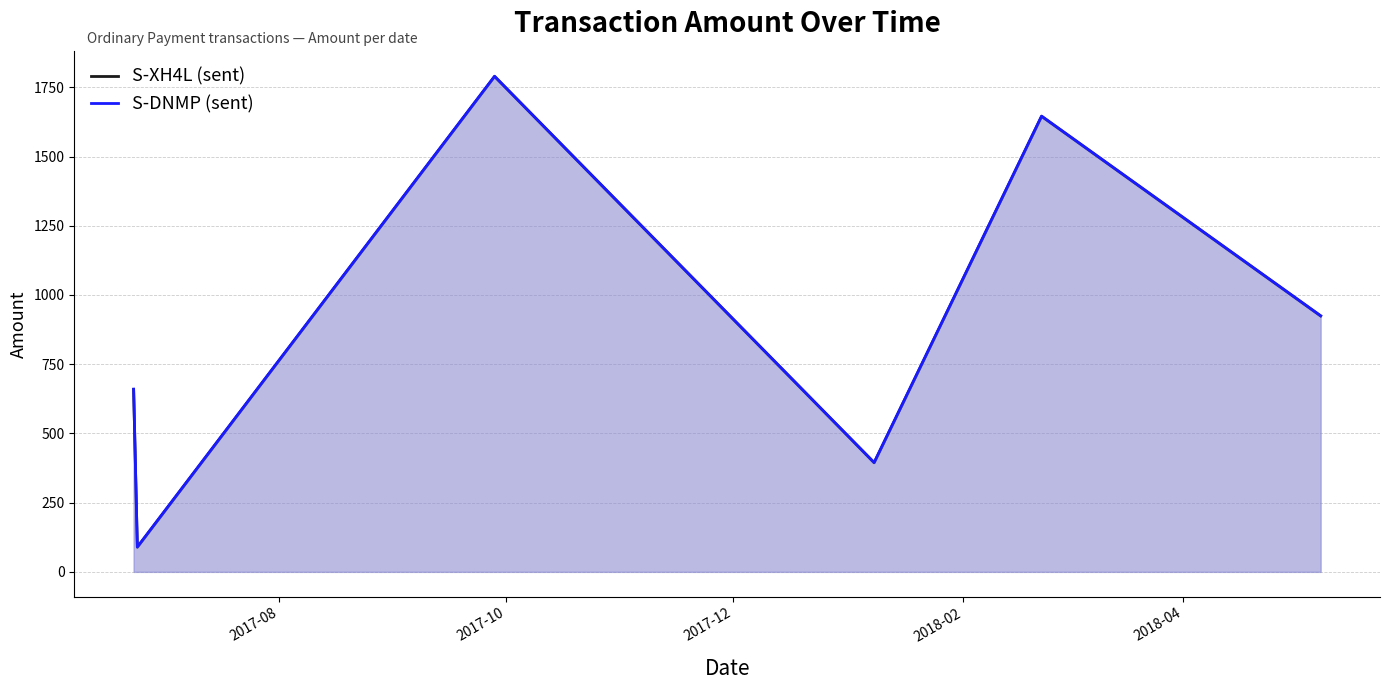

What is the smallest value displayed?

89